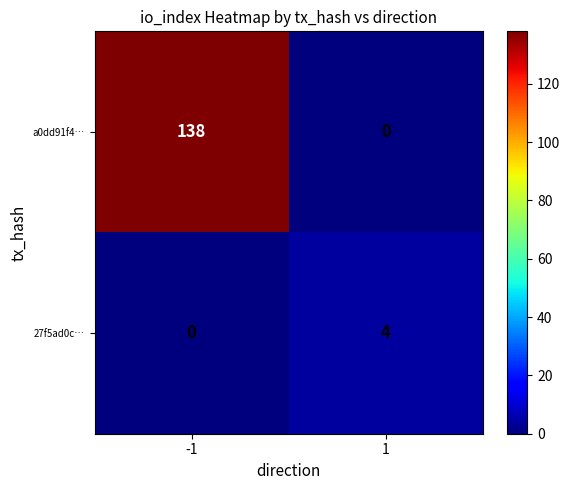

What is the sum of all 27f5ad0c… values?

4